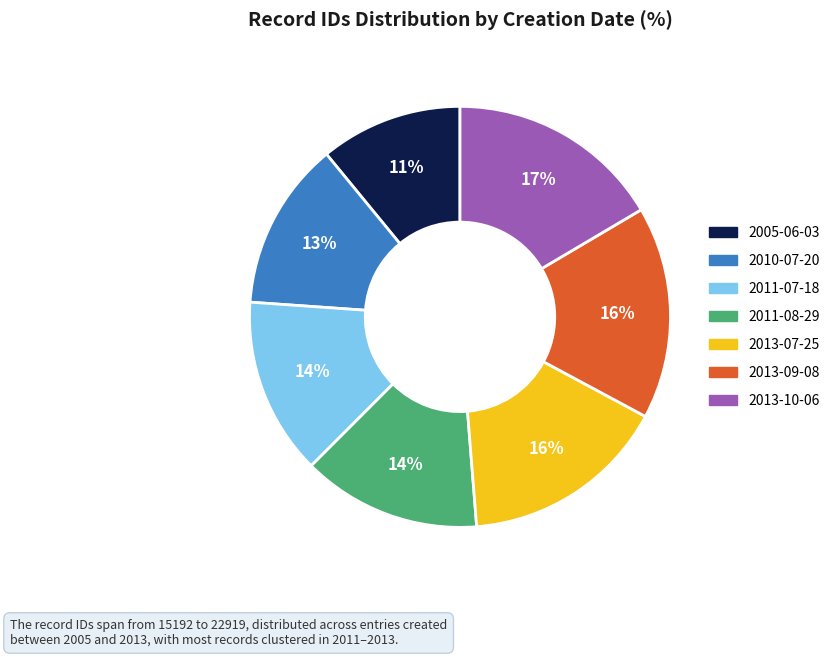

What is the ratio of the value at 2011-07-18 to the value at 2013-07-25?

0.9